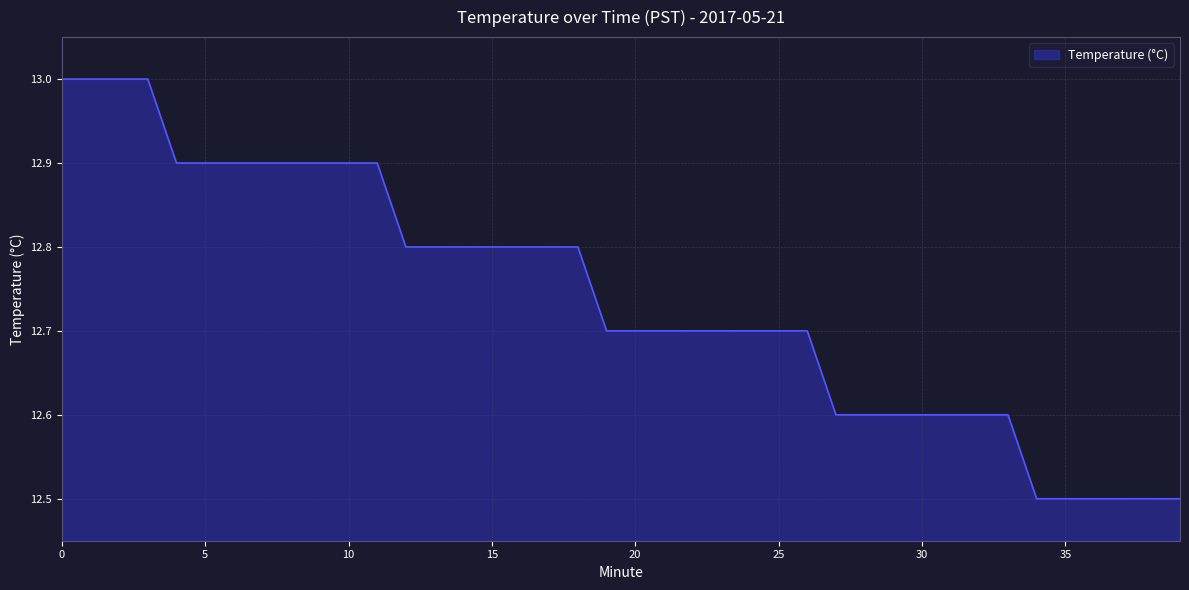

Count the number of categories in the chart.

40